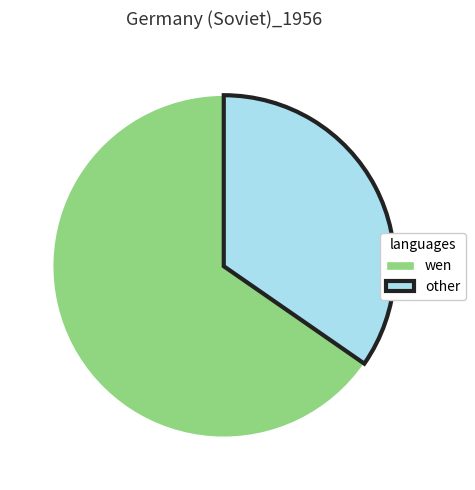

Is there any slice that represents more than half of the pie?

Yes